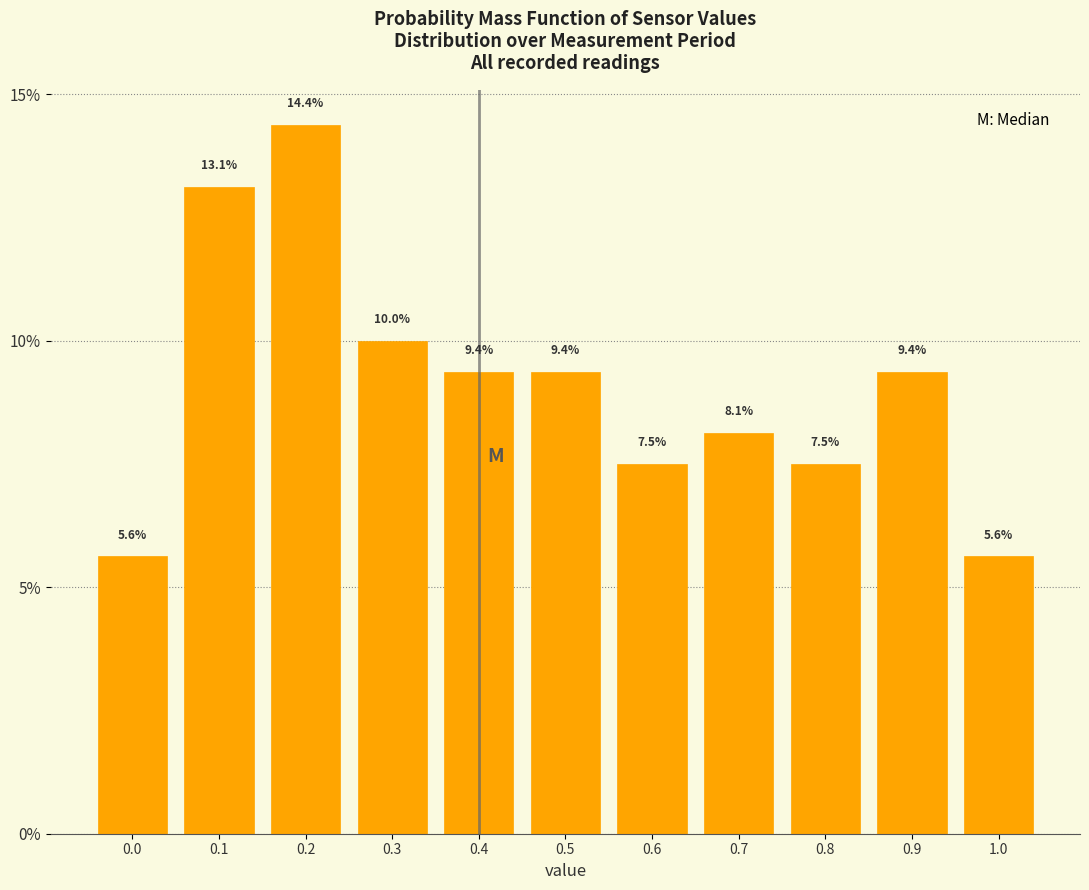

Reading left to right, what are all the values shown in this chart?

0.0=5.6	0.1=13.1	0.2=14.4	0.3=10.0	0.4=9.4	0.5=9.4	0.6=7.5	0.7=8.1	0.8=7.5	0.9=9.4	1.0=5.6